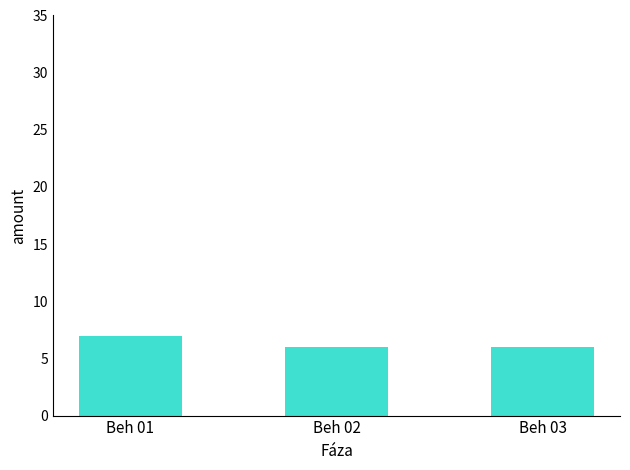

At which category does the chart reach its peak across all series?

Beh 01